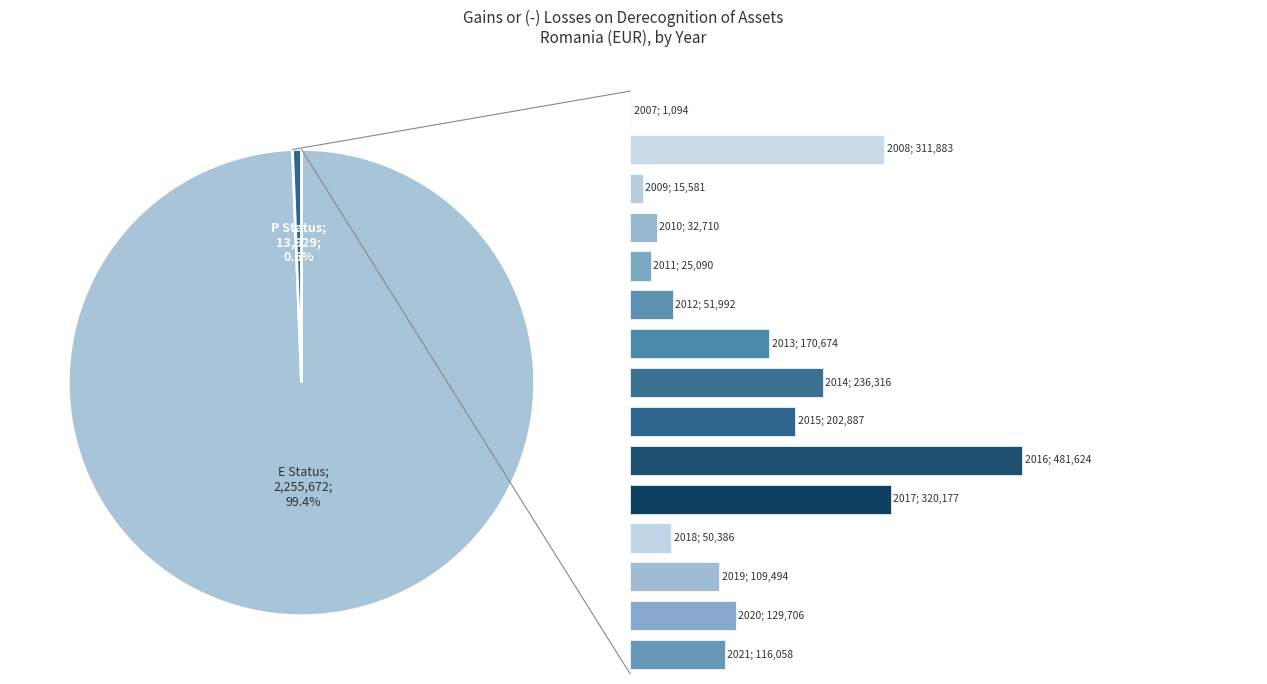

What percentage is the 2019 slice, to the nearest percent?

5%